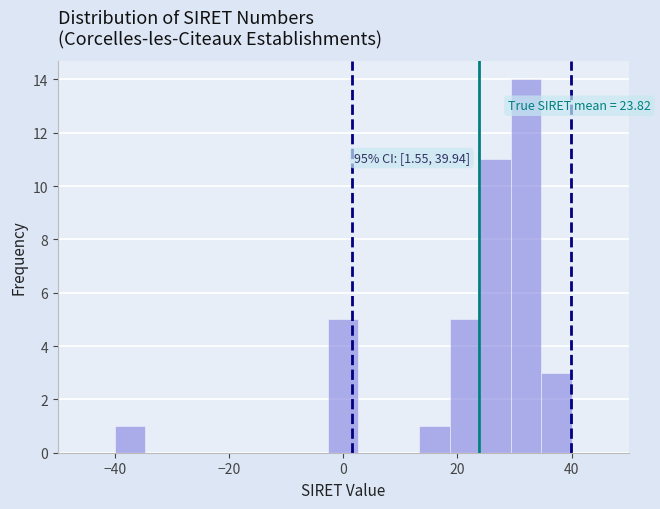

Around what value on the x-axis is the tallest bar? Give the approximate position of its centre, as read against the axis.

32